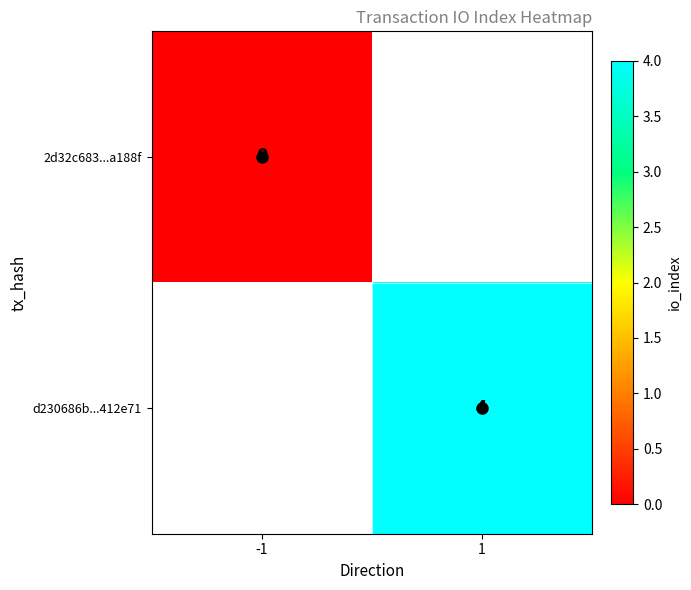

Is it true that d230686b...412e71 equals 2 at 1?

False